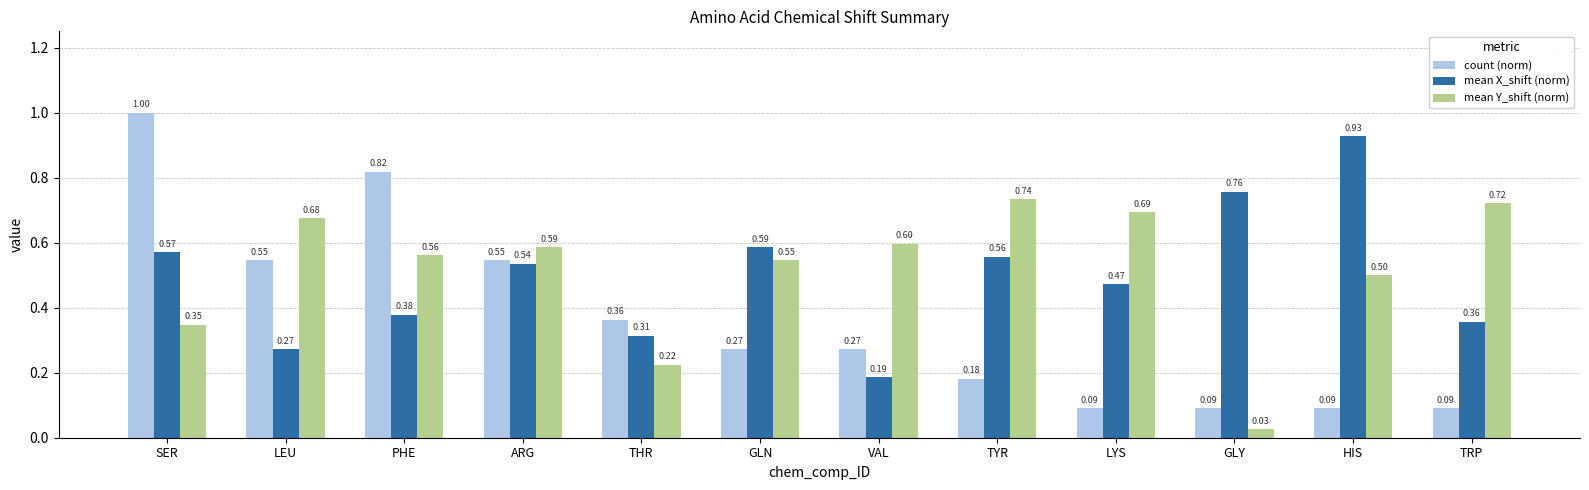

At which category is the sum across all series the highest?

SER